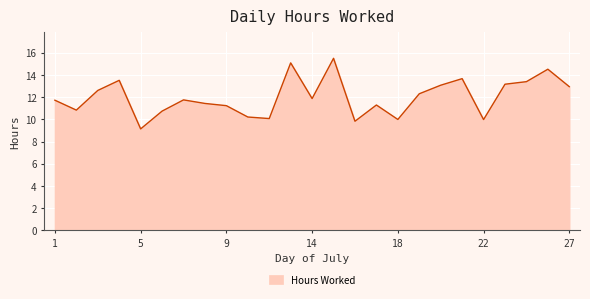

What is the greatest value displayed?

15.5